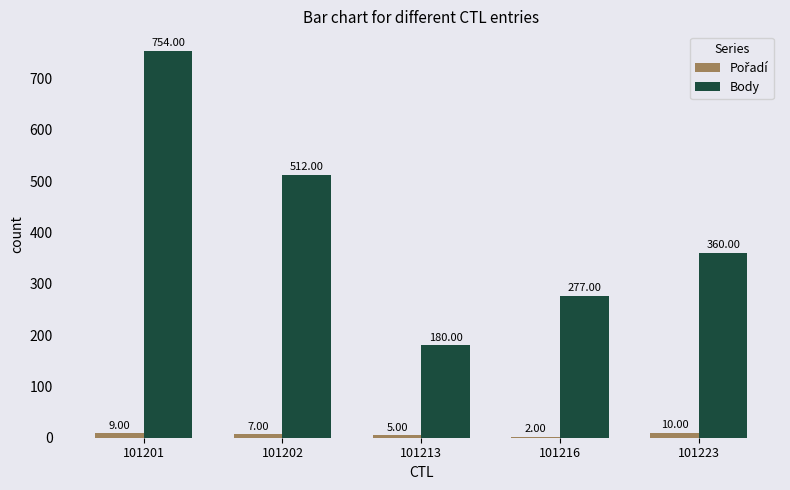

How many categories are shown in the chart?

5